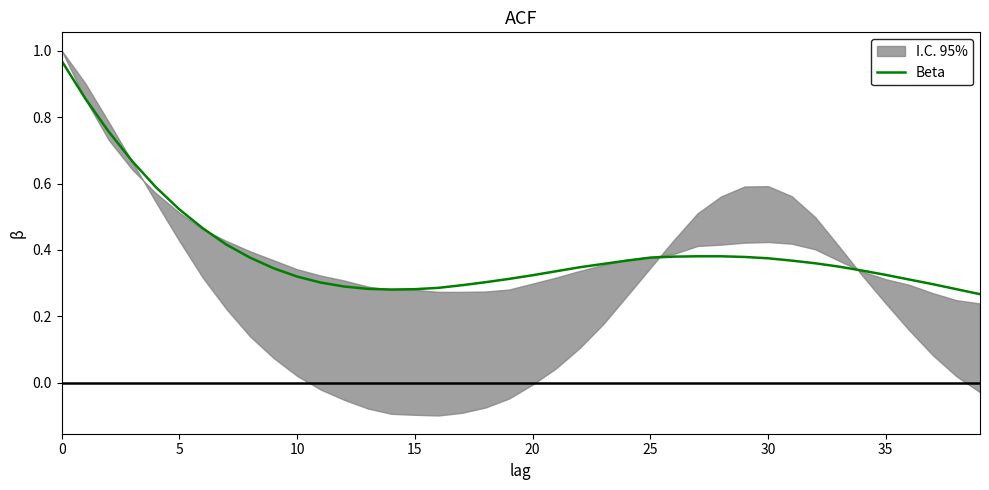

Does the chart have visible grid lines?

No